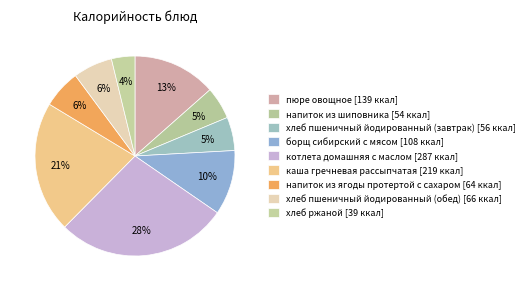

Is it true that пюре овощное is 5% of the pie?

False